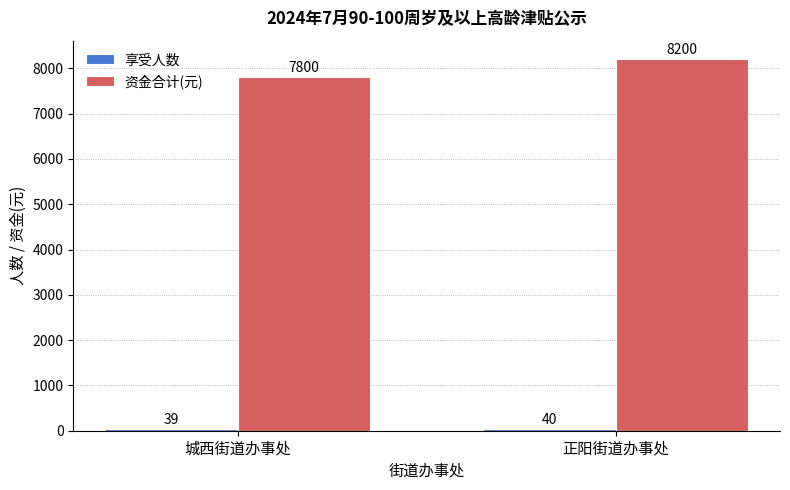

What is the difference between the maximum and minimum values in the 资金合计(元) series?

400